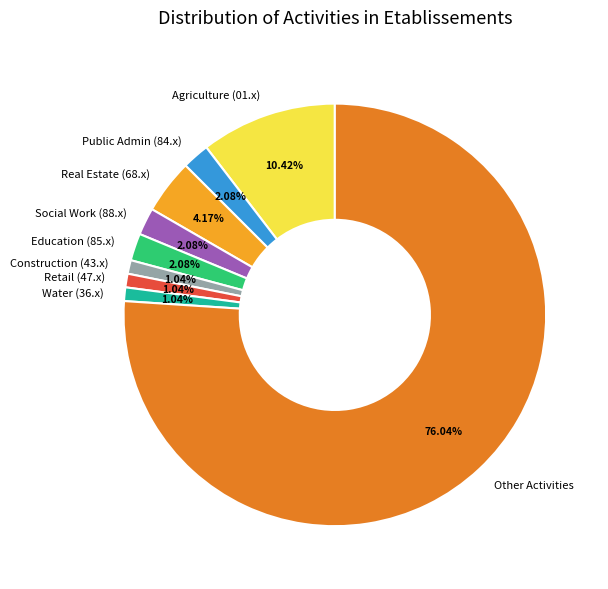

Approximately how many times larger is the value at Other Activities compared to Agriculture (01.x)?

7.3